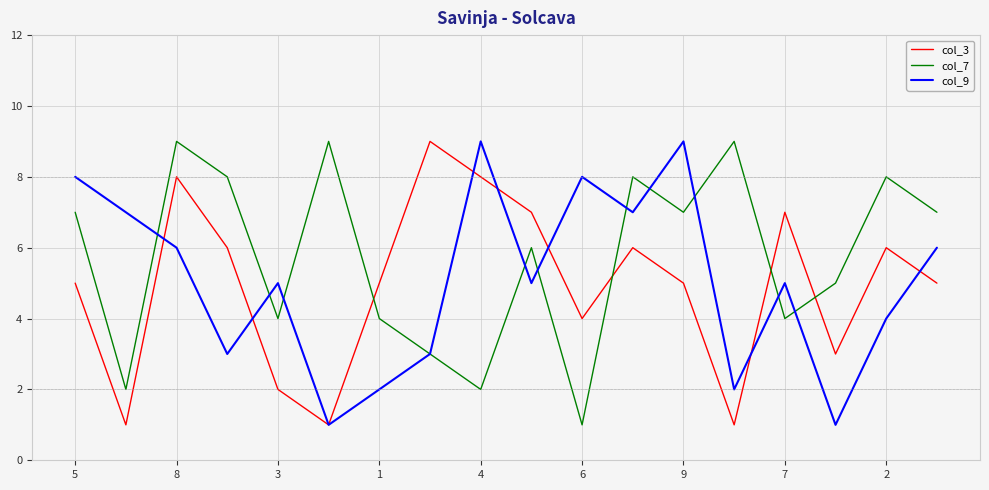

Which series has the largest total across all categories?

col_7